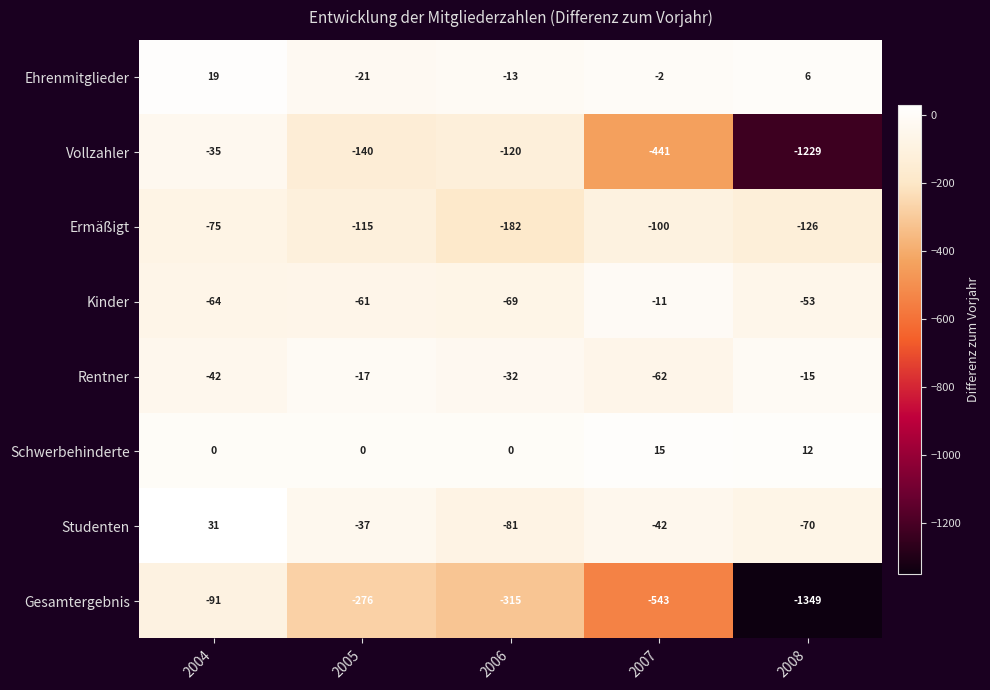

At 2008, list the series in order from largest to smallest.

Schwerbehinderte, Ehrenmitglieder, Rentner, Kinder, Studenten, Ermäßigt, Vollzahler, Gesamtergebnis